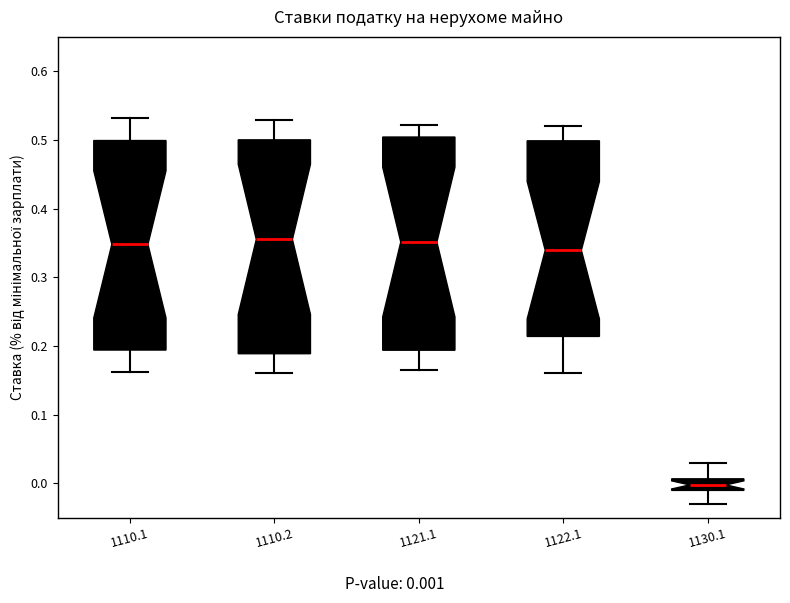

Where is the upper edge of the box at x = 1122.1 on the y-axis? The values are not printed on the chart, so give them approximately, as read against the axis.

0.50